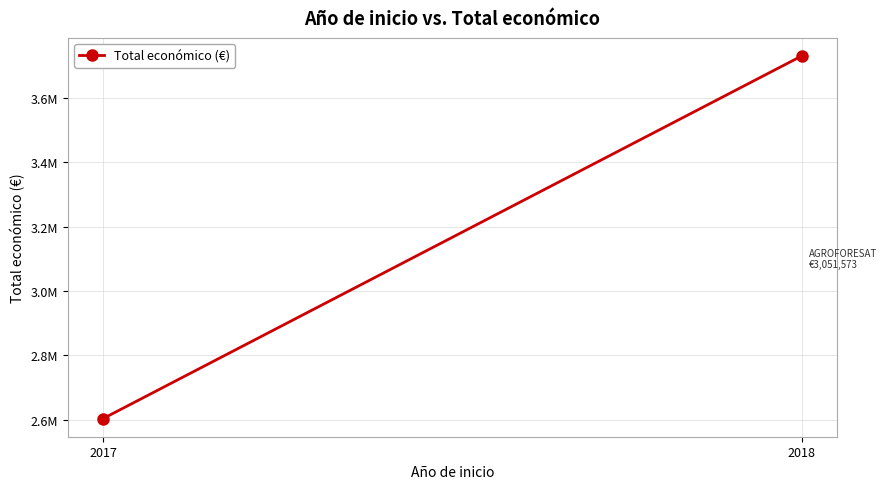

List the labels in order of value, smallest first.

2017, 2018